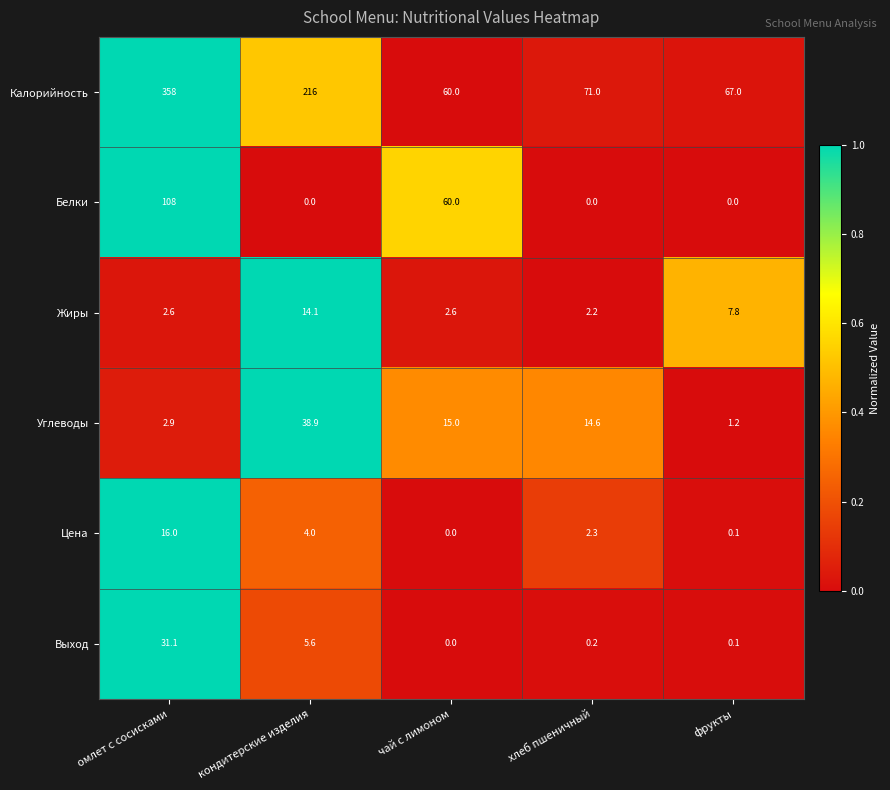

Is it true that Белки equals -44.3 at фрукты?

False